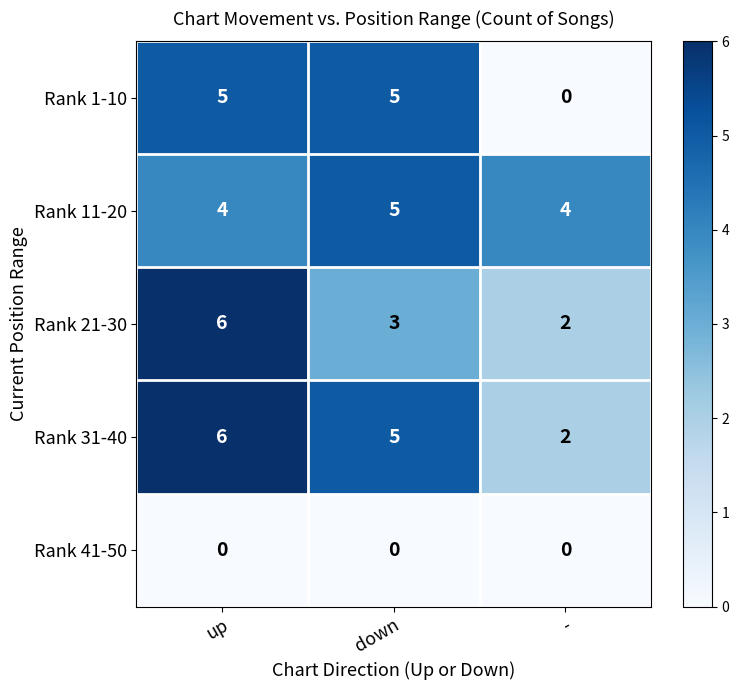

At how many categories does at least one series exceed 3?

3